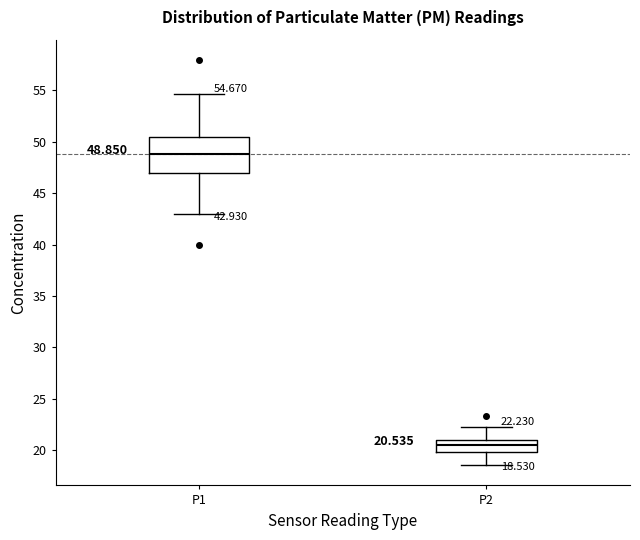

Comparing the boxes themselves (not the whiskers), which one is the tallest?

P1